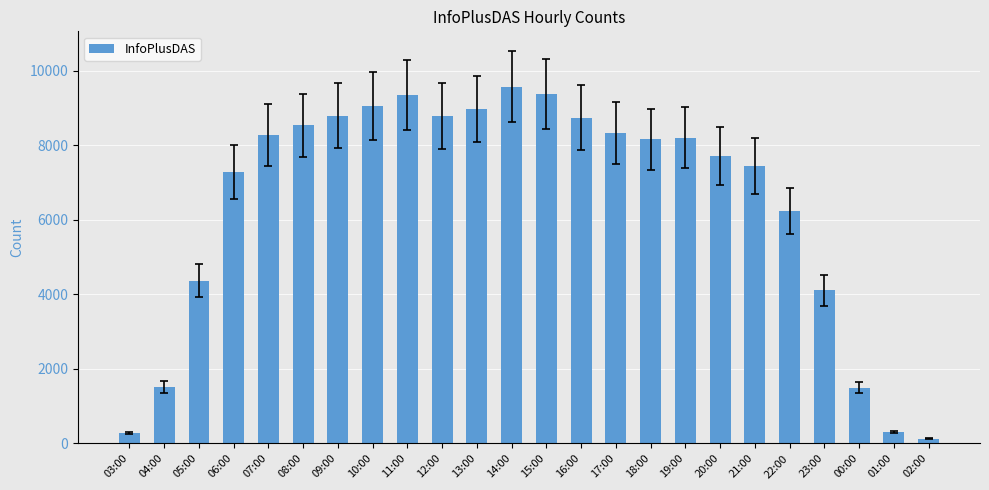

What is the approximate value at 05:00?

4366